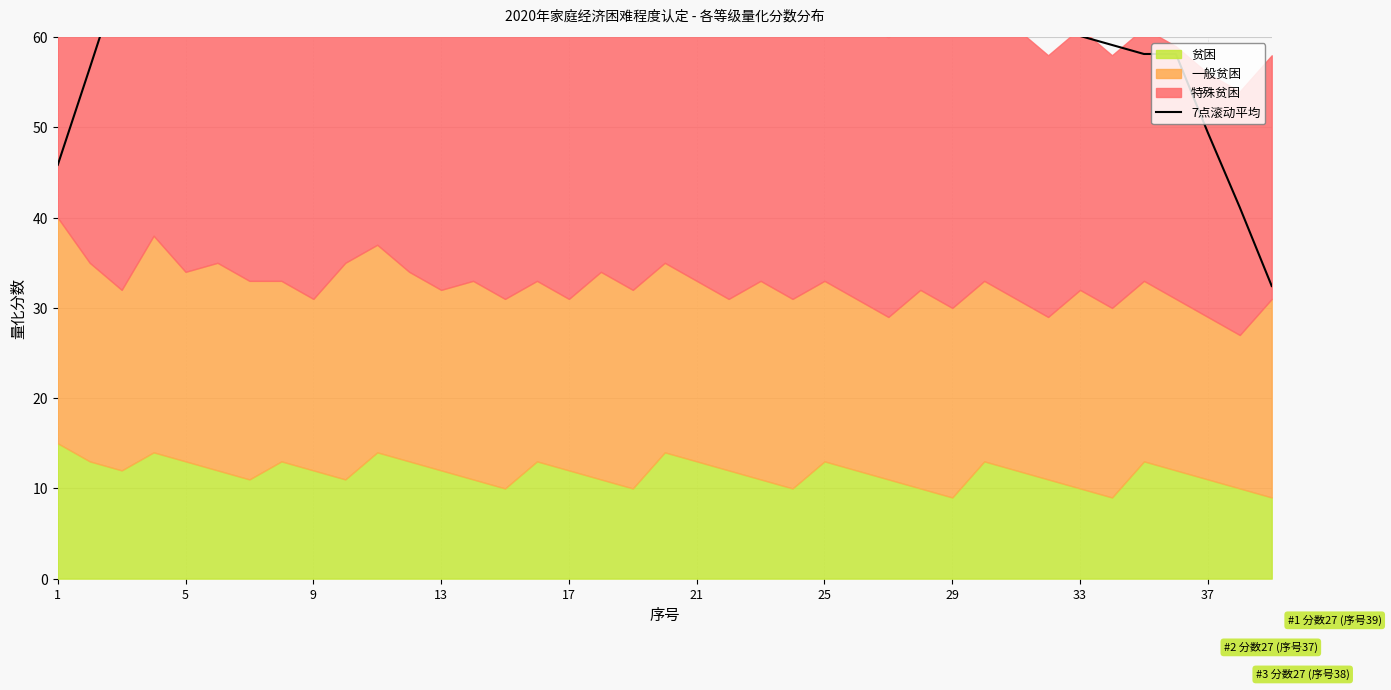

How many lines are shown in the chart?

1